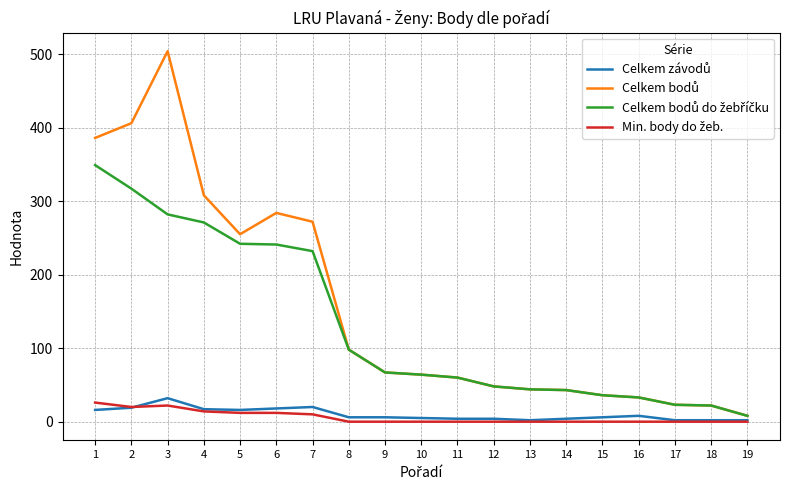

What is the maximum value shown in the chart?

504